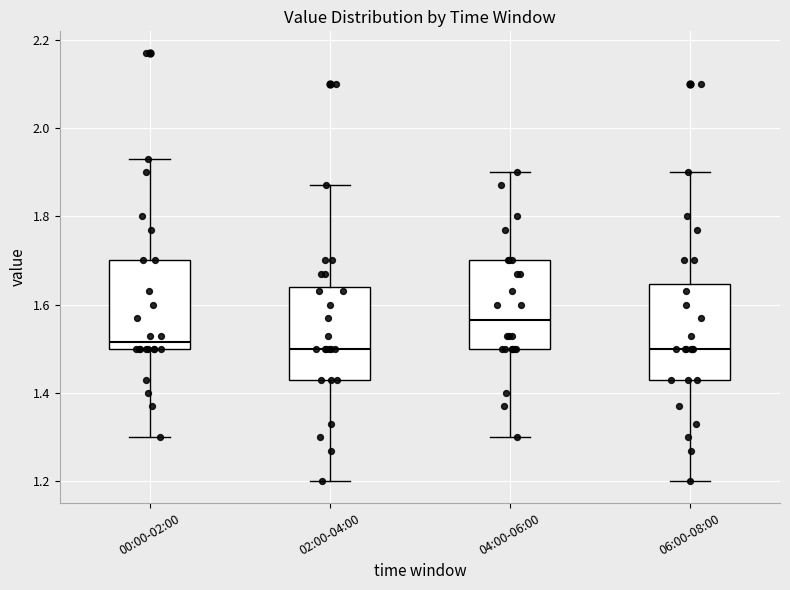

Where does the upper whisker of the box for 06:00-08:00 end on the y-axis? The values are not printed on the chart, so give them approximately, as read against the axis.

1.90